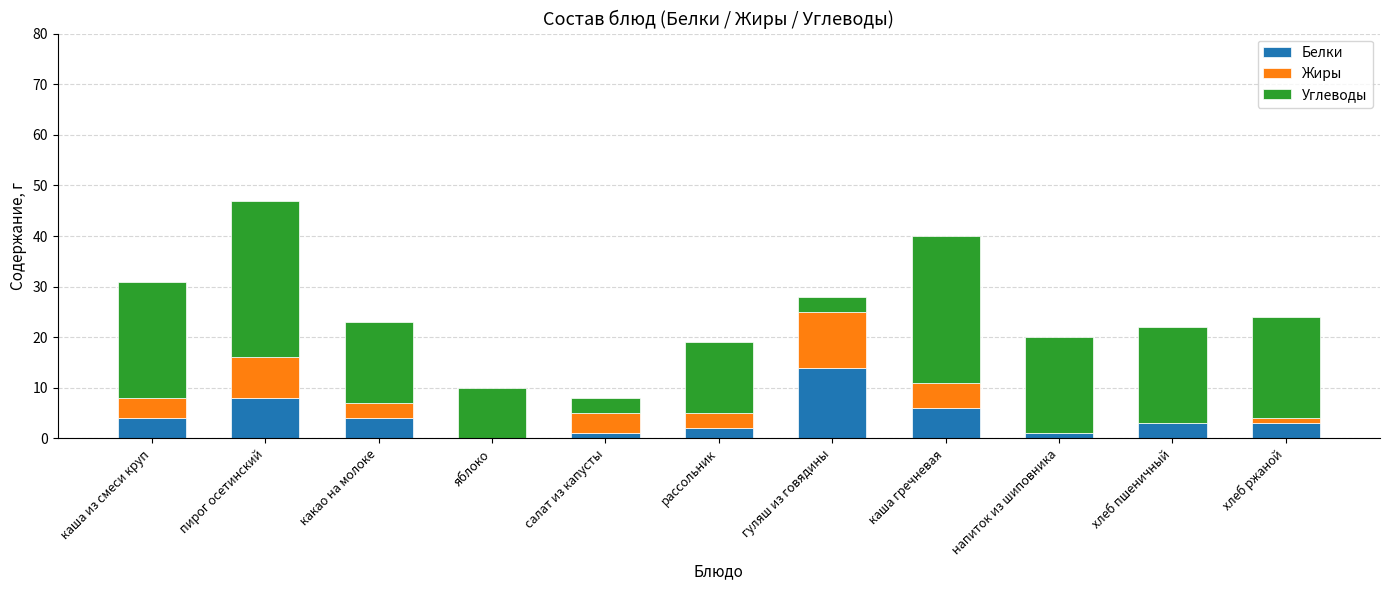

What is the total value across all series at хлеб пшеничный?

22